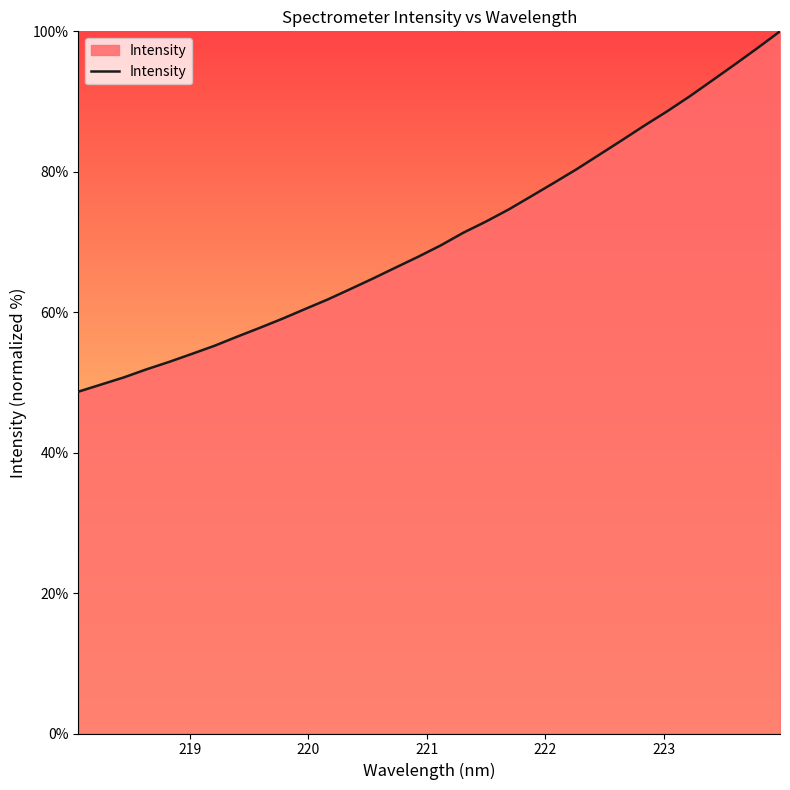

What is the difference between the maximum and minimum values?

51.3